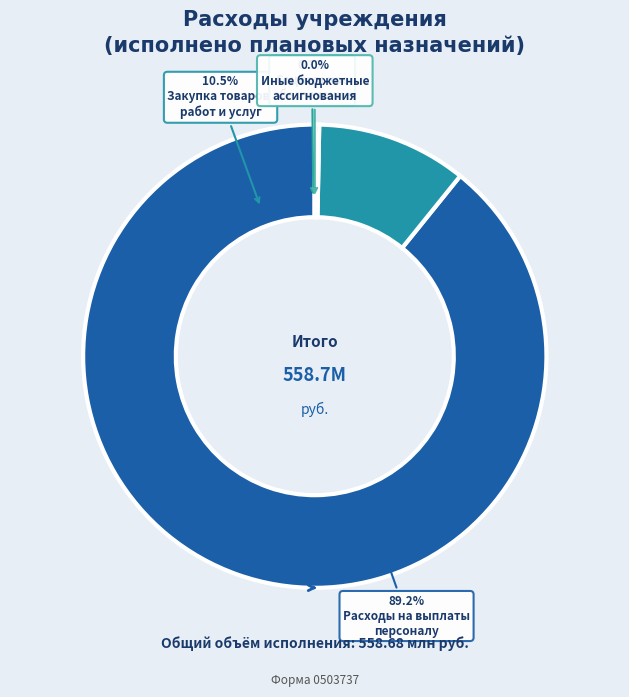

To the nearest percent, what is the difference between the largest and smallest slice percentages?

89%